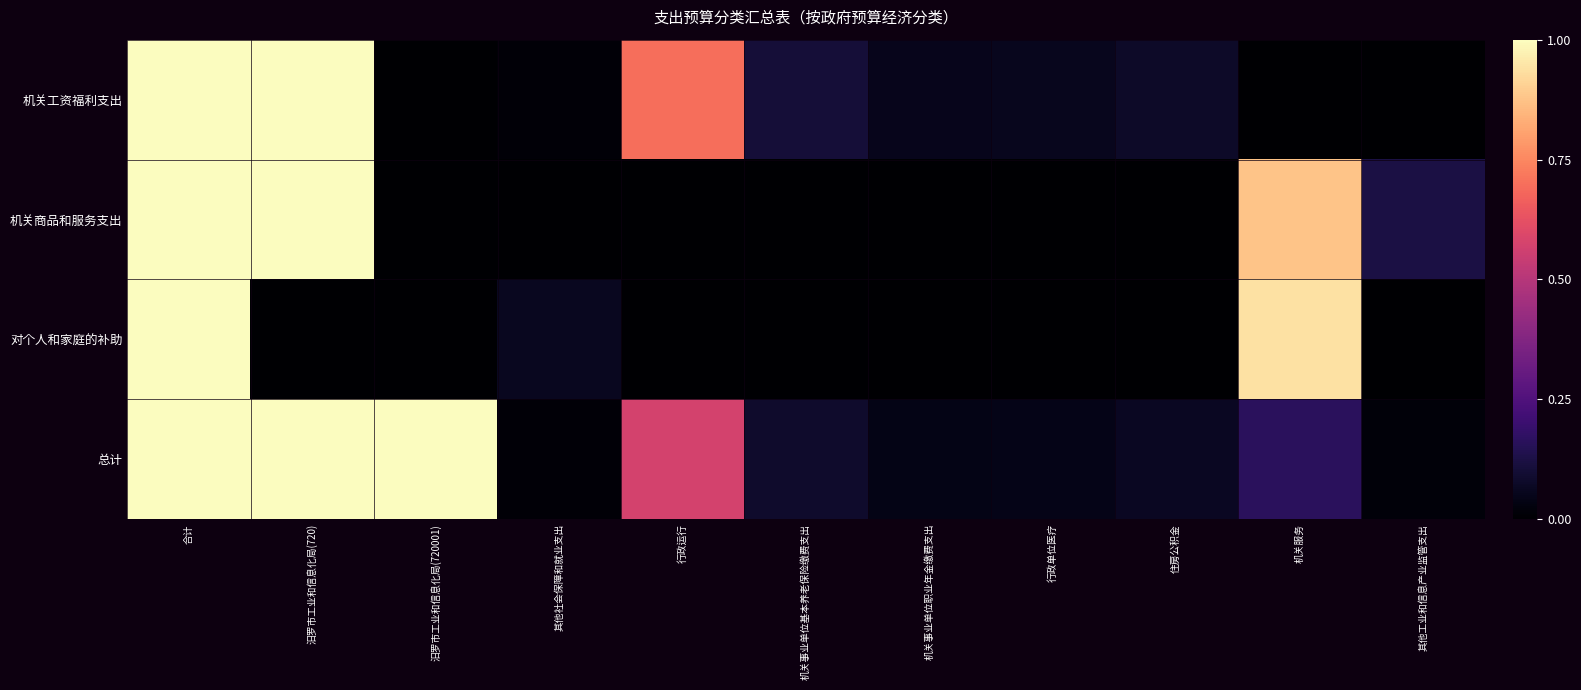

Reading left to right, list all the values displayed in this chart.

机关工资福利支出: 合计=1.0	汨罗市工业和信息化局(720)=1.0	汨罗市工业和信息化局(720001)=0.0	其他社会保障和就业支出=0.0	行政运行=0.7	机关事业单位基本养老保险缴费支出=0.1	机关事业单位职业年金缴费支出=0.1	行政单位医疗=0.1	住房公积金=0.1	机关服务=0.0	其他工业和信息产业监管支出=0.0
机关商品和服务支出: 合计=1.0	汨罗市工业和信息化局(720)=1.0	汨罗市工业和信息化局(720001)=0.0	其他社会保障和就业支出=0.0	行政运行=0.0	机关事业单位基本养老保险缴费支出=0.0	机关事业单位职业年金缴费支出=0.0	行政单位医疗=0.0	住房公积金=0.0	机关服务=0.9	其他工业和信息产业监管支出=0.1
对个人和家庭的补助: 合计=1.0	汨罗市工业和信息化局(720)=0.0	汨罗市工业和信息化局(720001)=0.0	其他社会保障和就业支出=0.1	行政运行=0.0	机关事业单位基本养老保险缴费支出=0.0	机关事业单位职业年金缴费支出=0.0	行政单位医疗=0.0	住房公积金=0.0	机关服务=0.9	其他工业和信息产业监管支出=0.0
总计: 合计=1.0	汨罗市工业和信息化局(720)=1.0	汨罗市工业和信息化局(720001)=1.0	其他社会保障和就业支出=0.0	行政运行=0.6	机关事业单位基本养老保险缴费支出=0.1	机关事业单位职业年金缴费支出=0.0	行政单位医疗=0.0	住房公积金=0.1	机关服务=0.2	其他工业和信息产业监管支出=0.0